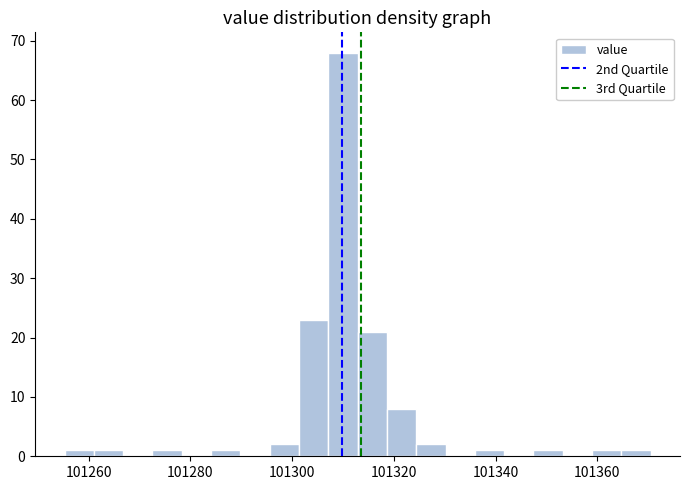

Read against the x-axis, roughly where is the centre of the tallest bar?

101310